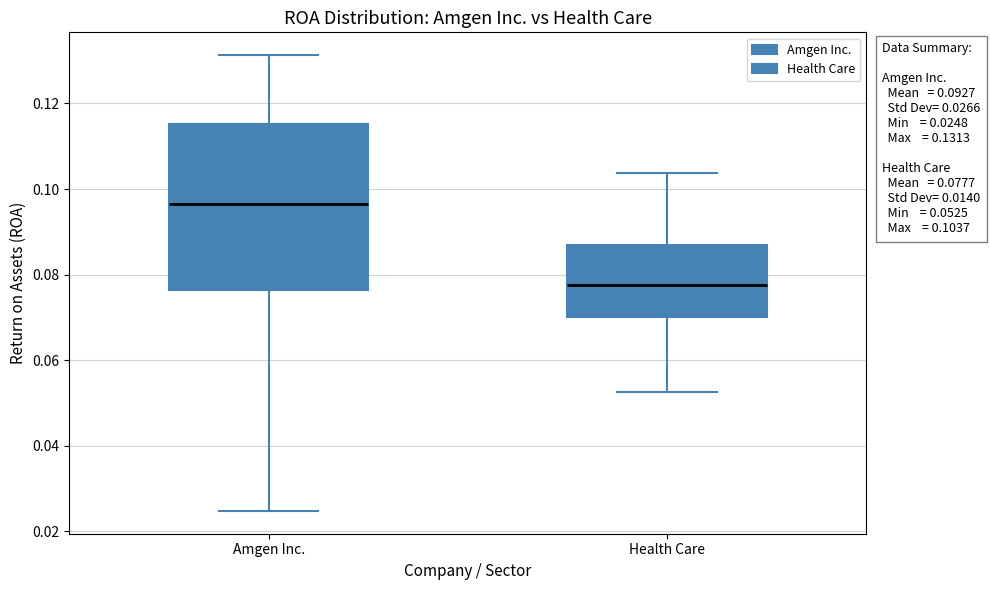

Which box has the lowest median line?

Health Care